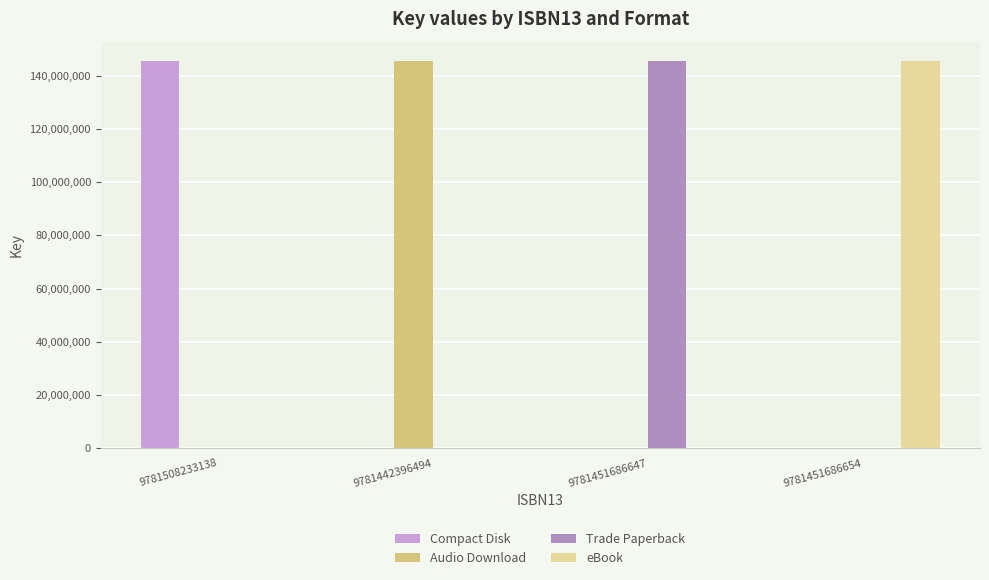

What is the sum of all Trade Paperback values?

145547991